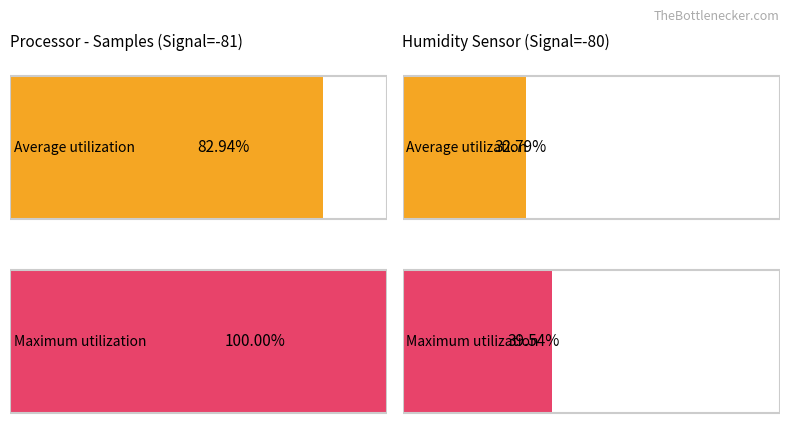

How many bars are there in each group?

2